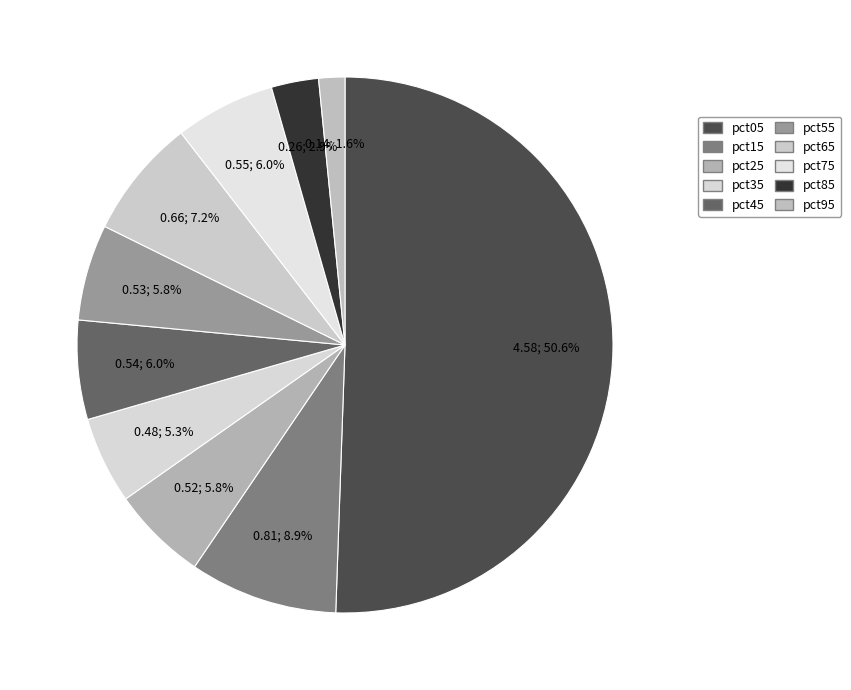

What percentage is the pct65 slice, to the nearest percent?

7%